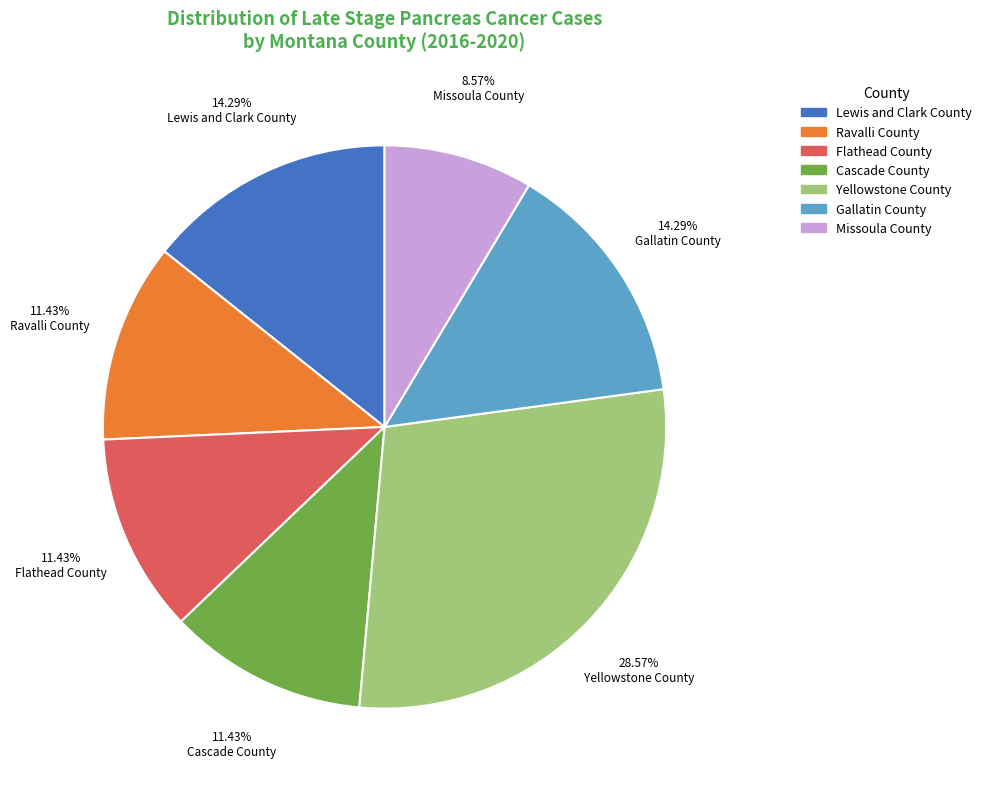

To the nearest percent, what is the difference between the Yellowstone County and Flathead County slice percentages?

17%